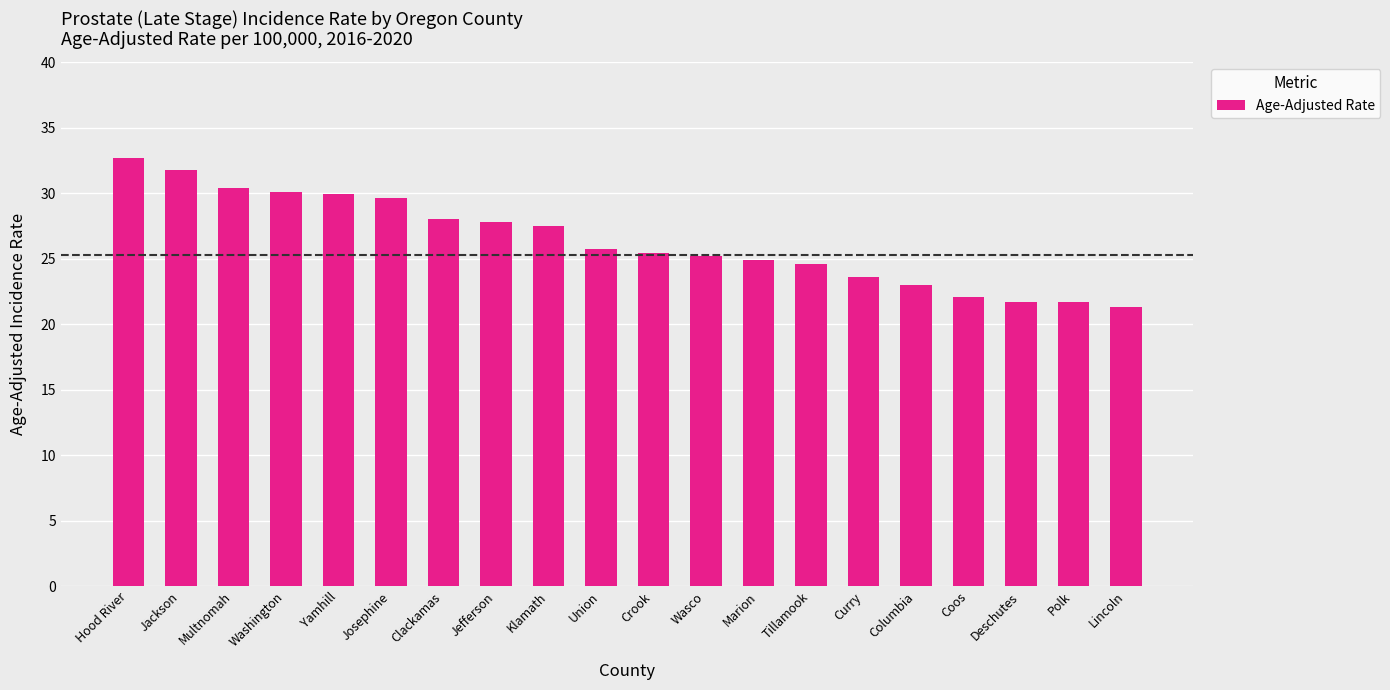

Does the chart contain any negative values?

No